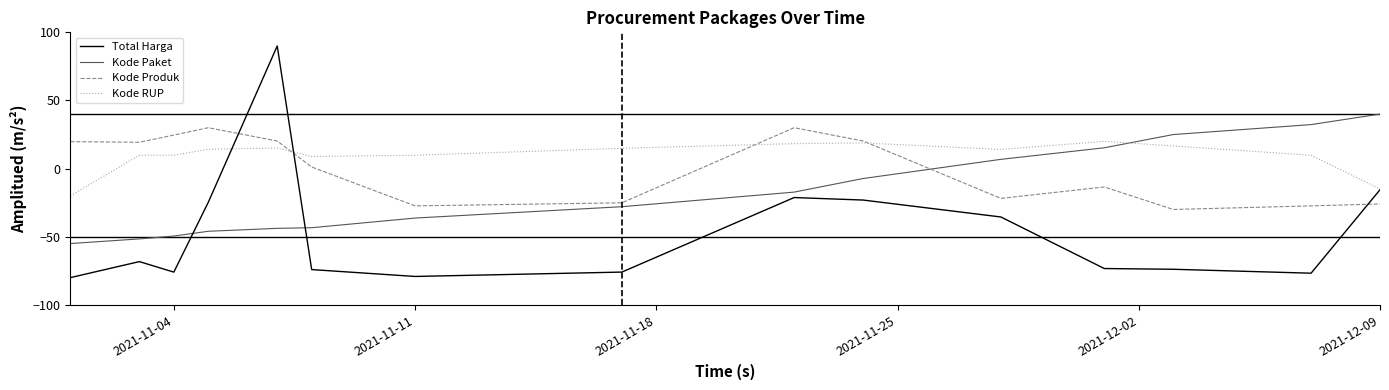

What is the minimum value shown in the chart?

-80.0